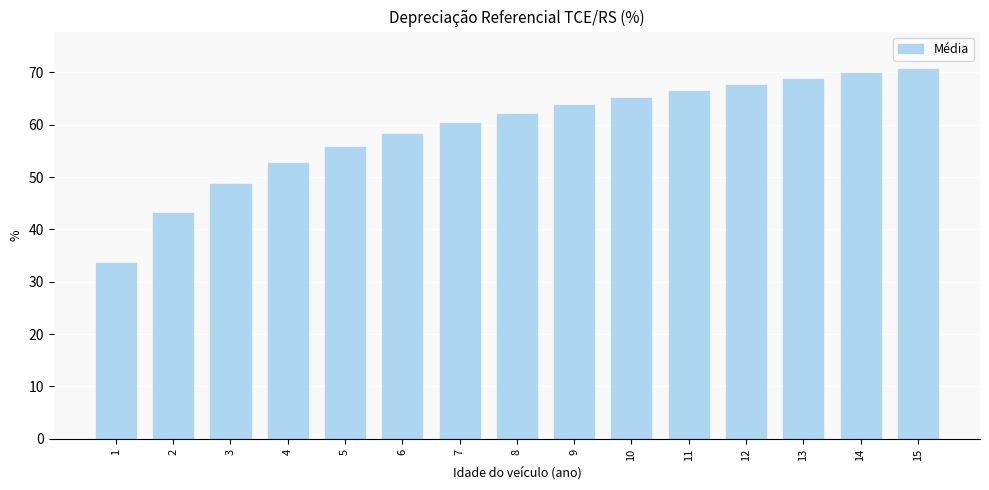

Does the chart contain stacked bars?

No